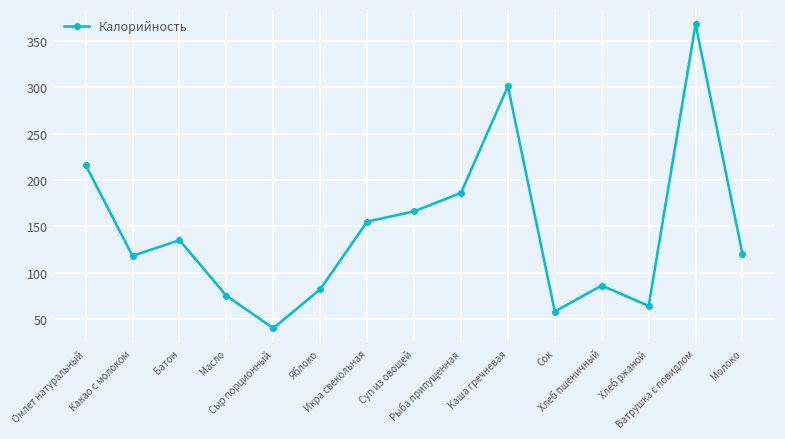

What is the change in value from Икра свекольная to Каша гречневая?

+146